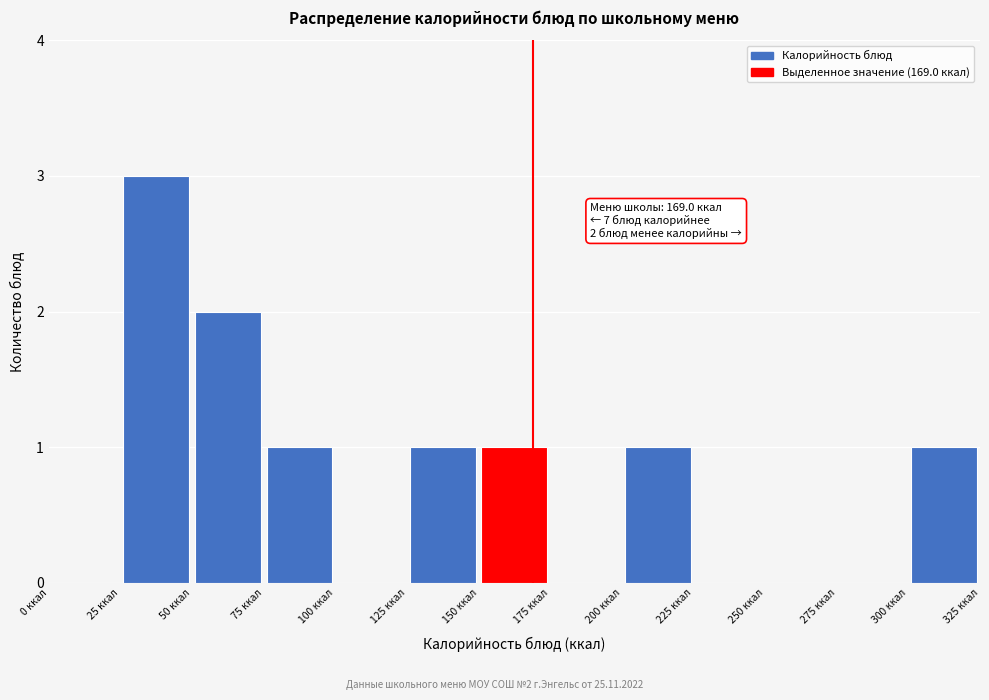

Which range on the x-axis has the tallest bar?

25 to 50